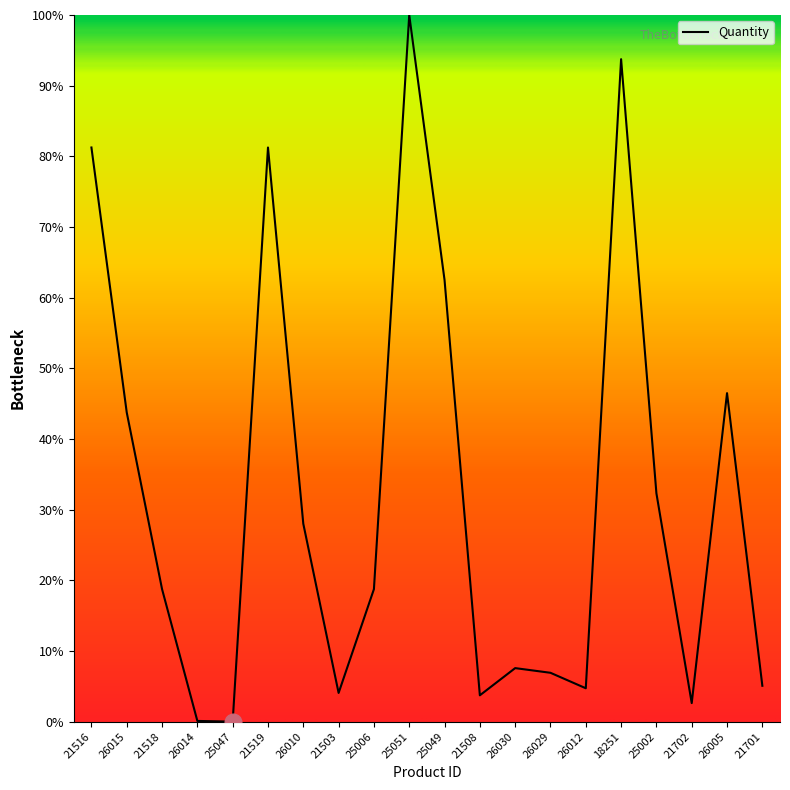

True or false: the data shows 2.6 at 21702.

True